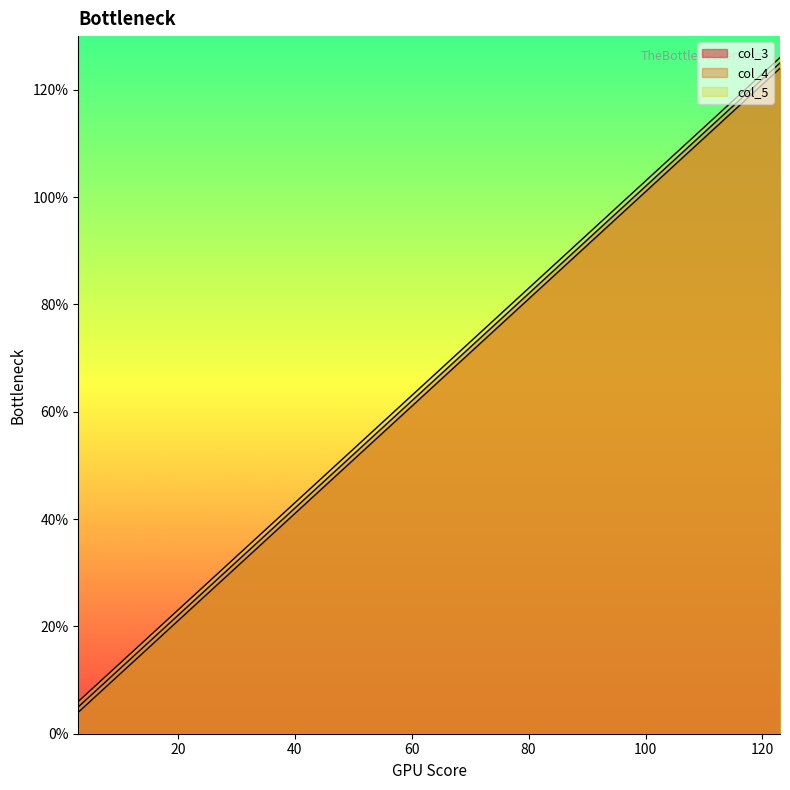

At which label does col_5 first exceed 66?

67